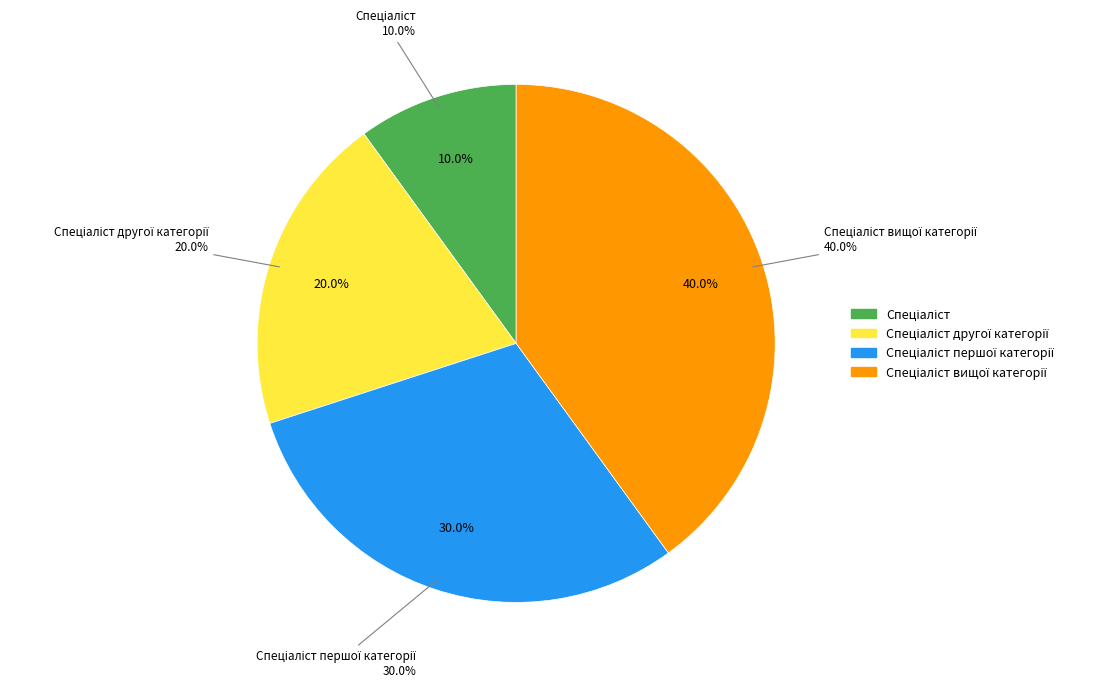

To the nearest percent, what is the combined percentage of Спеціаліст and Спеціаліст другої категорії?

30%